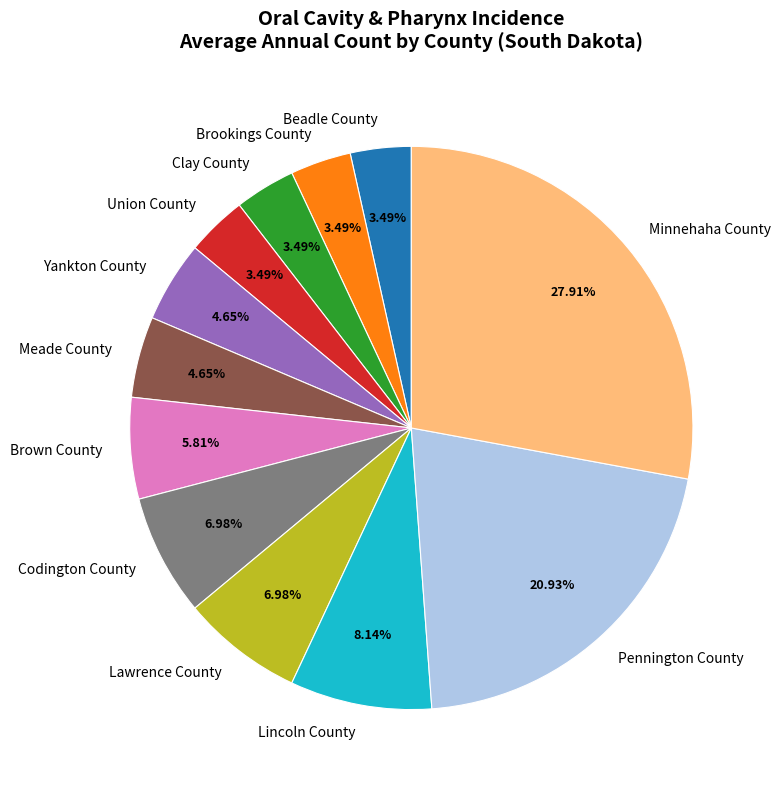

What is the ratio of the value at Union County to the value at Lawrence County?

0.5